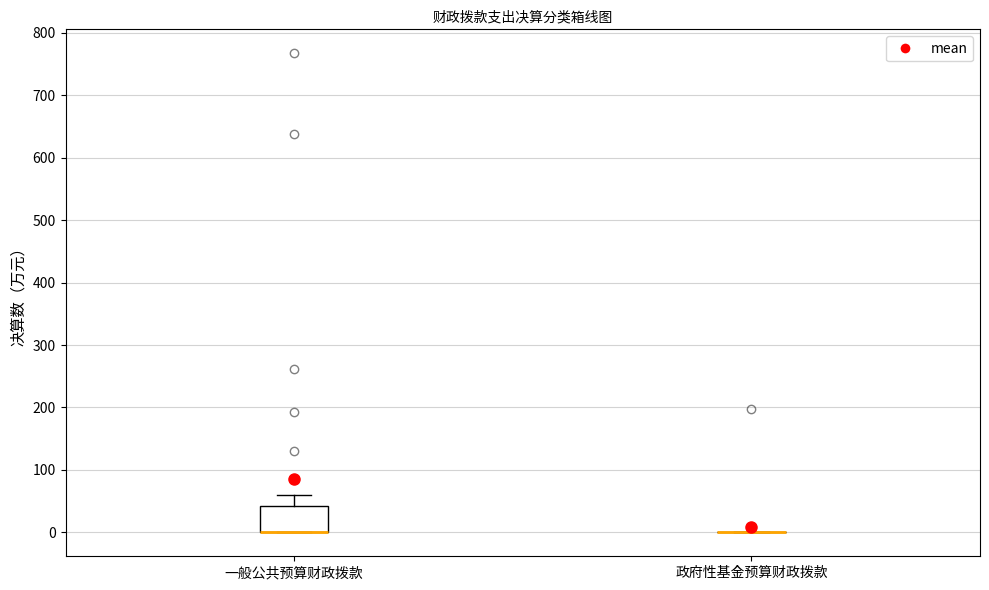

Which box is the tallest, from its lower edge to its upper edge?

一般公共预算财政拨款